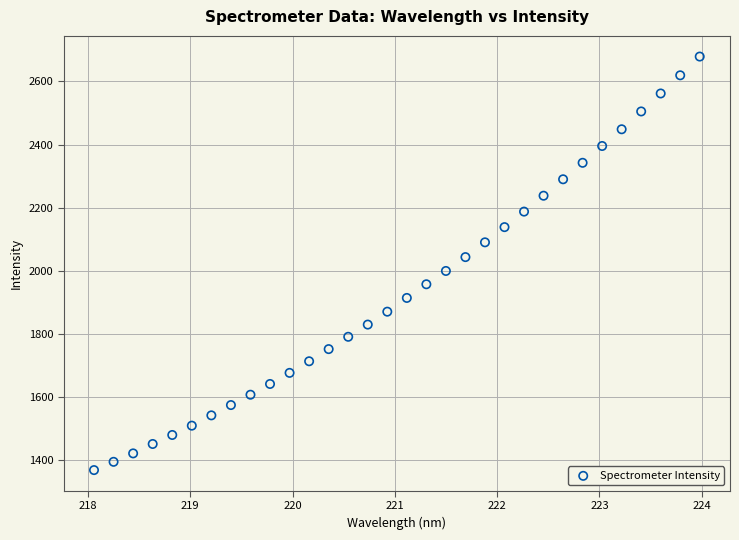

What is the range of Y values (max minus min)?

1309.4